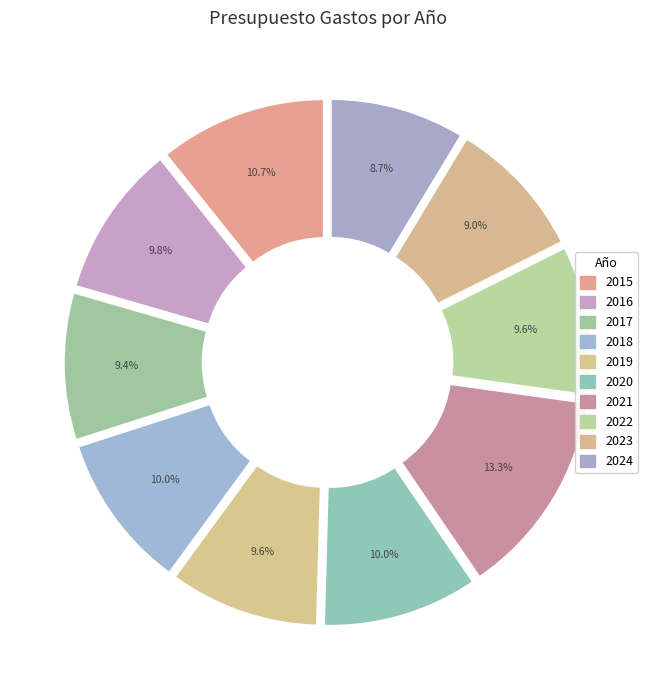

How many segments does this pie chart have?

10